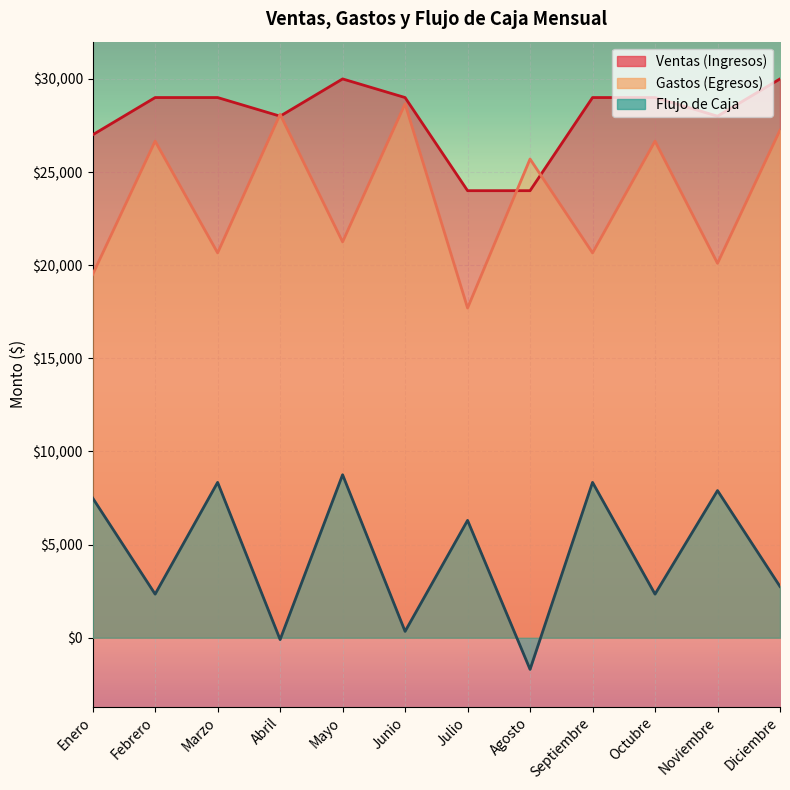

How many data points in Gastos (Egresos) are less than 25700?

6